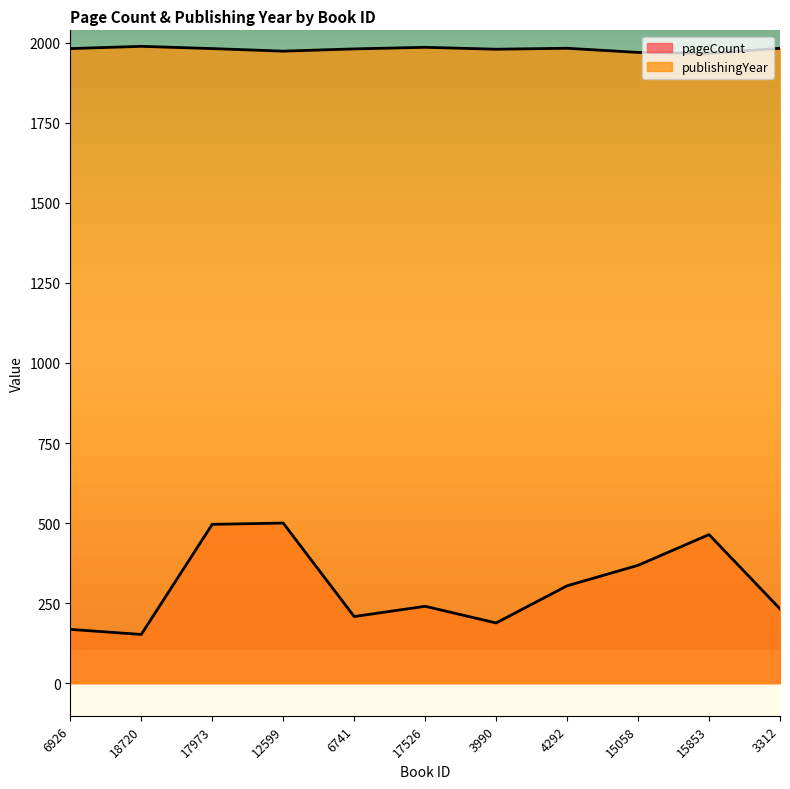

True or false: publishingYear and pageCount intersect in this chart.

False